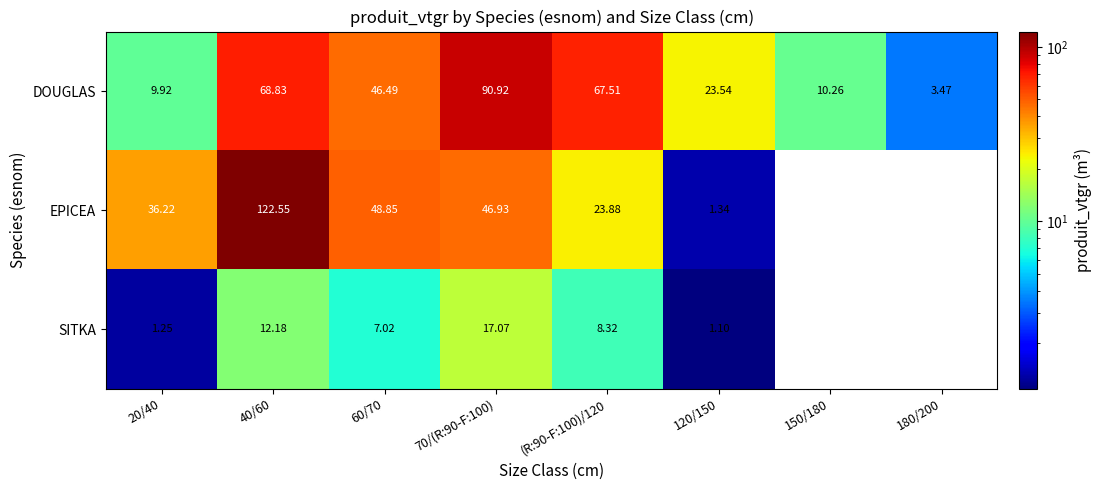

At 20/40, list the series in order from largest to smallest.

EPICEA, DOUGLAS, SITKA